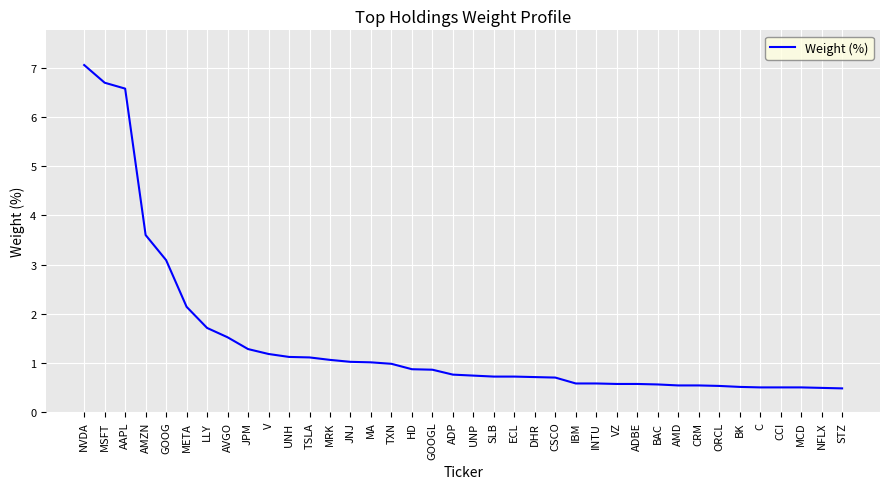

Which has a higher value, MA or SLB?

MA